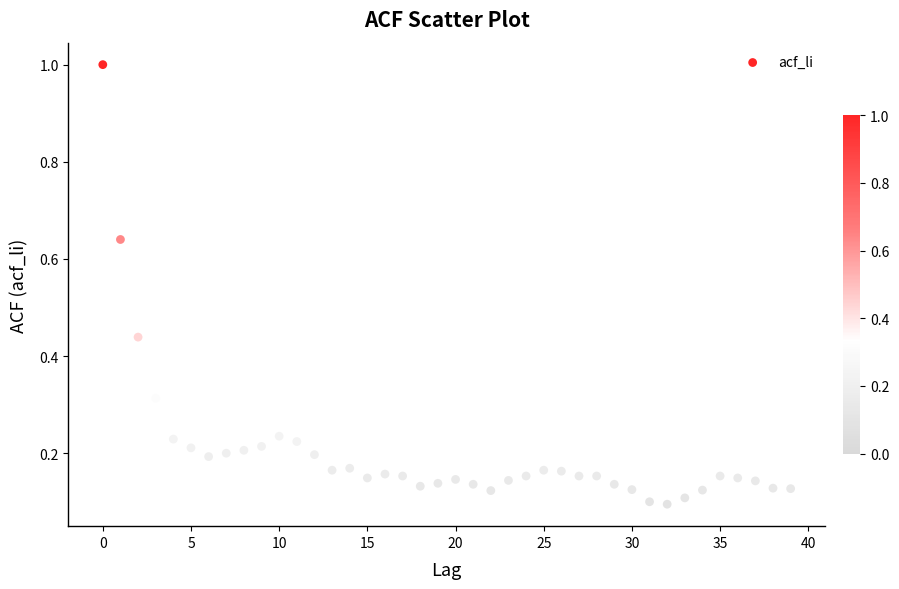

What is the range of Y values (max minus min)?

0.9